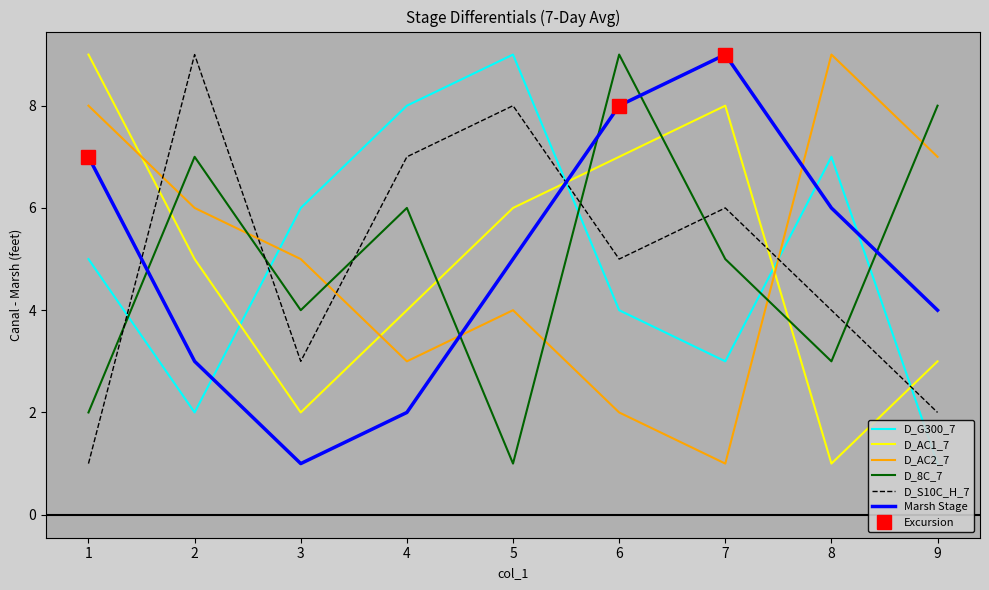

Is it true that Marsh Stage equals 3 at 4?

False